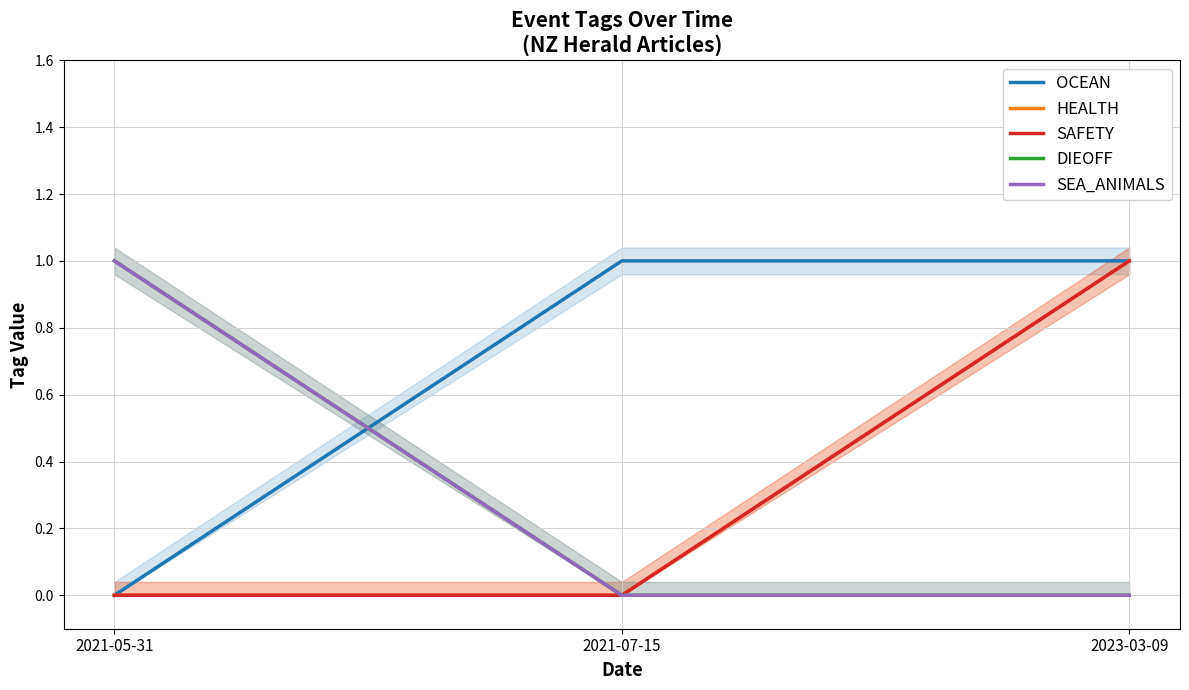

What is the label of the 2nd point from the left?

2021-07-15